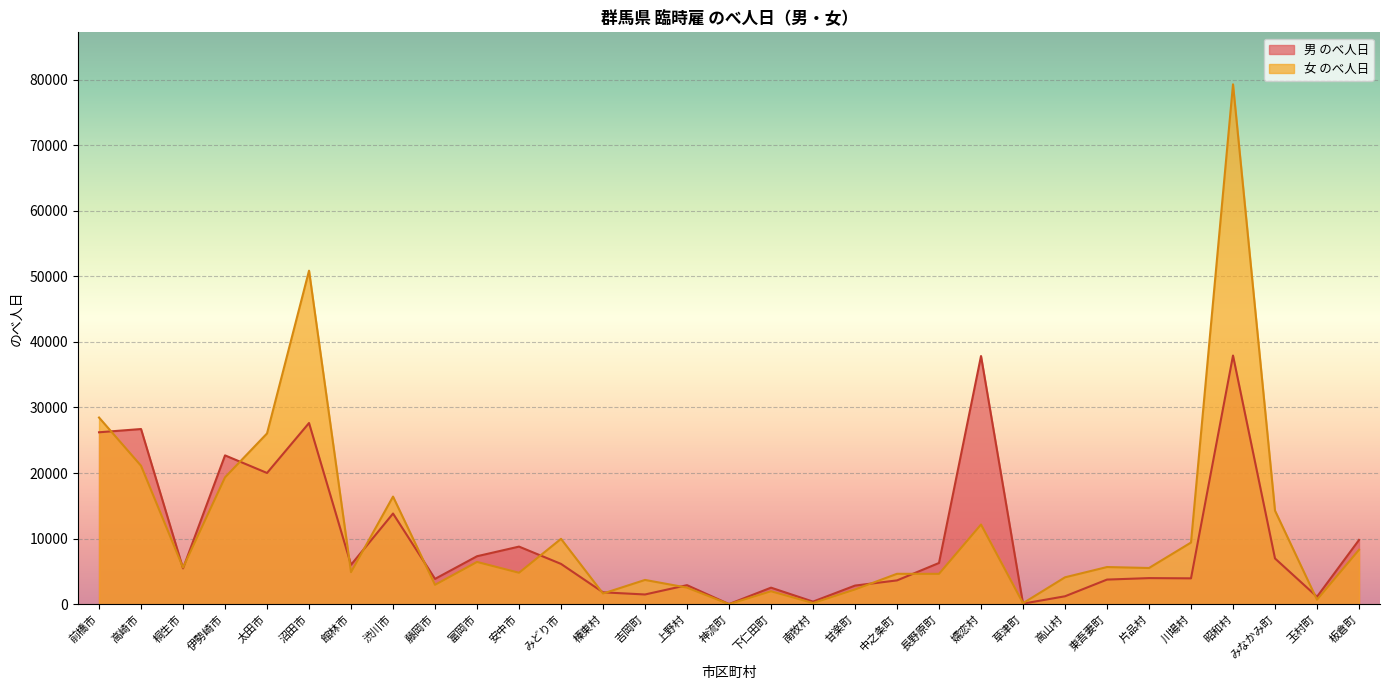

What is the greatest value displayed?

79273